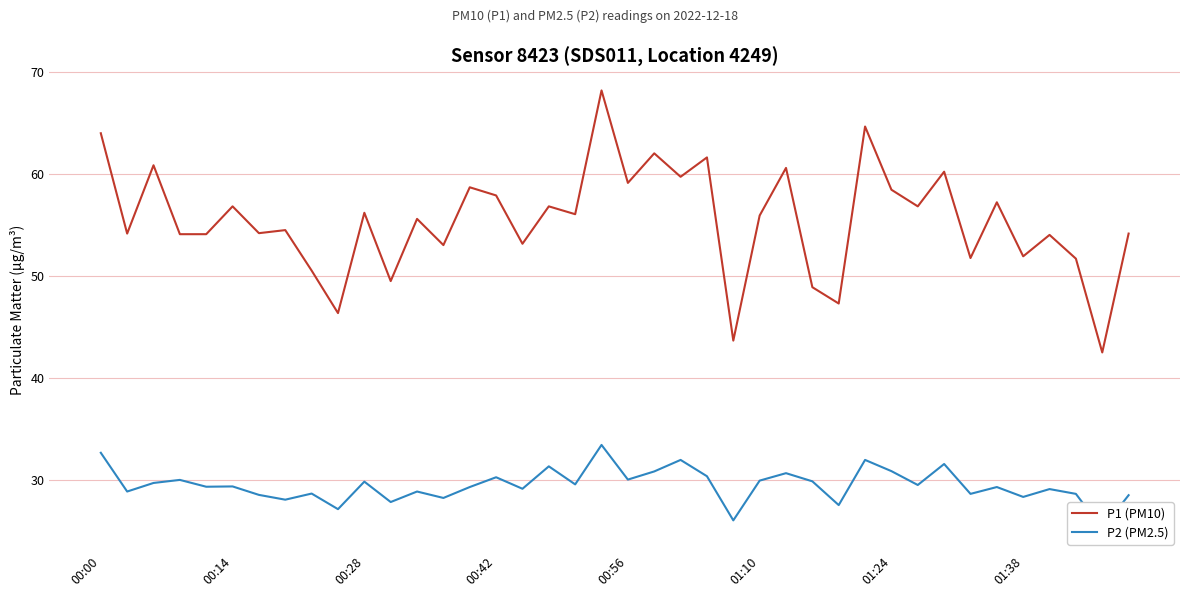

At which label does P1 (PM10) first exceed 55?

00:00